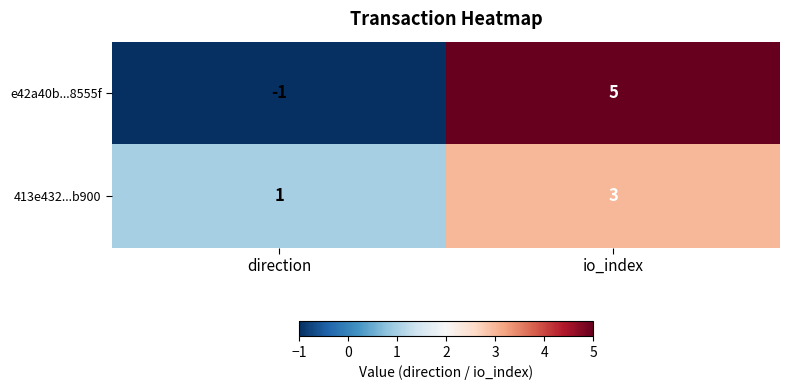

What is the difference between the maximum and minimum values in the e42a40b...8555f series?

6